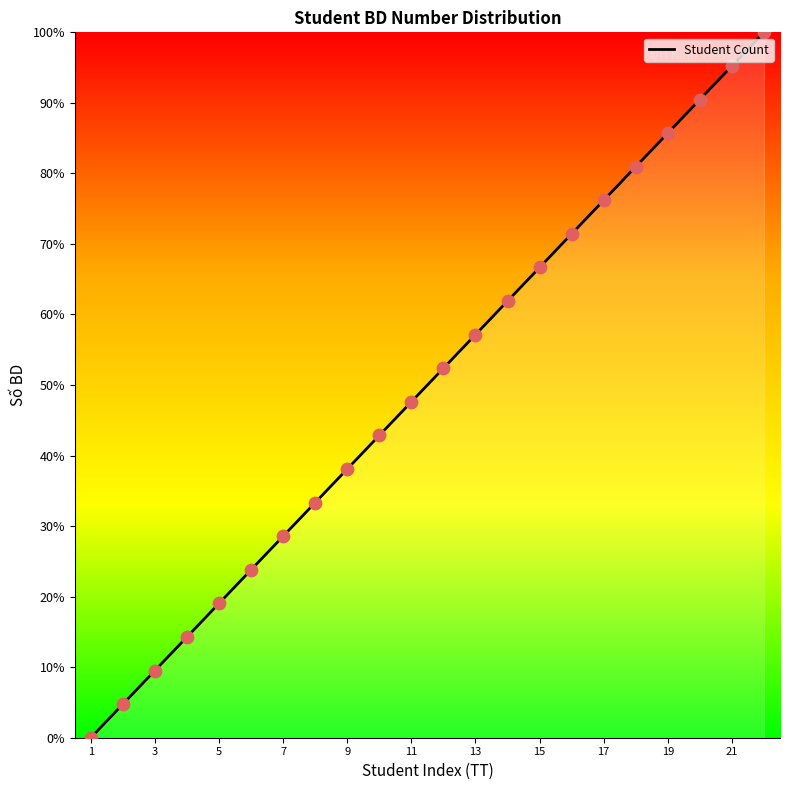

Between 15 and 9, which is larger?

15